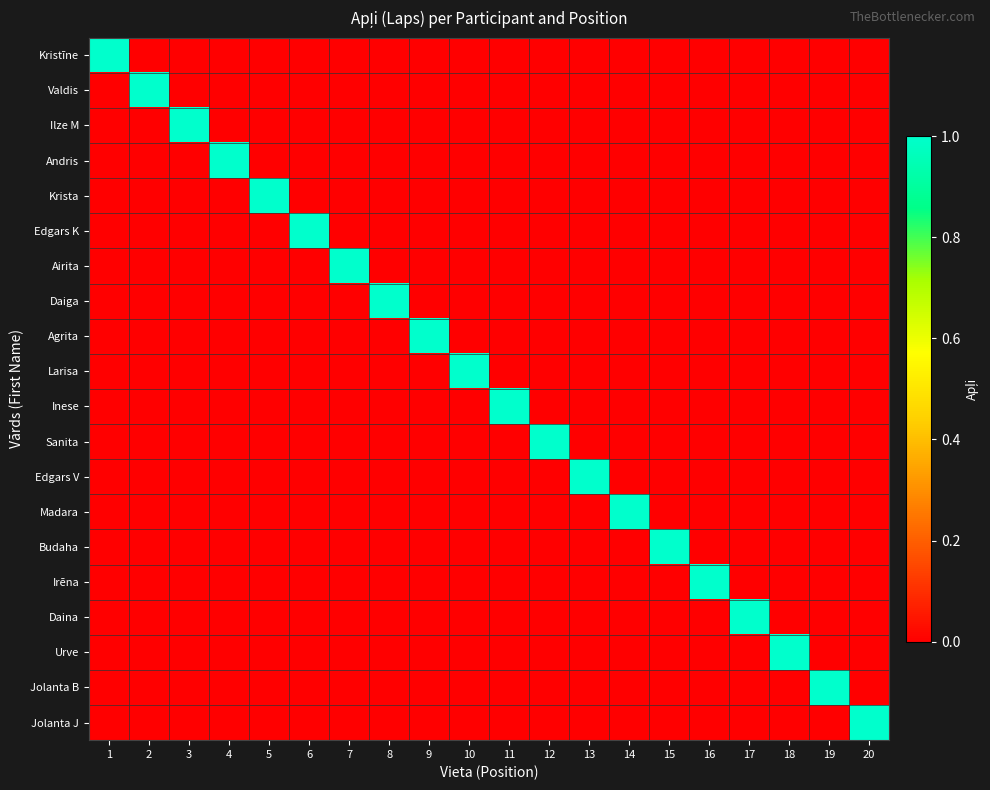

Which series has the largest range (max minus min)?

Kristīne